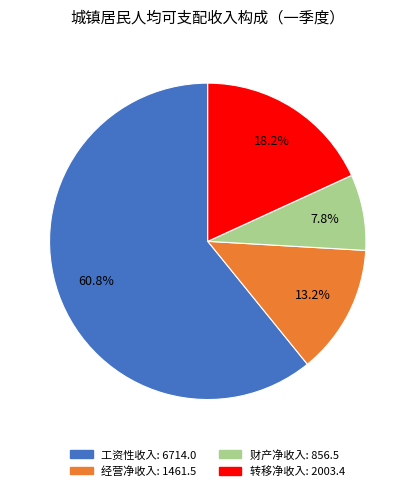

What is the smallest slice in the pie chart?

财产净收入